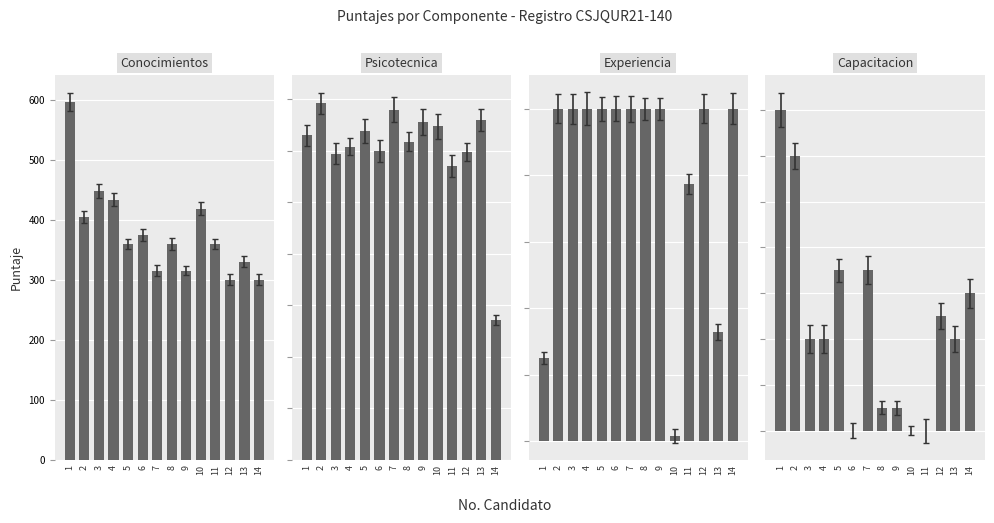

What is the total value across all series at 7?

620.8